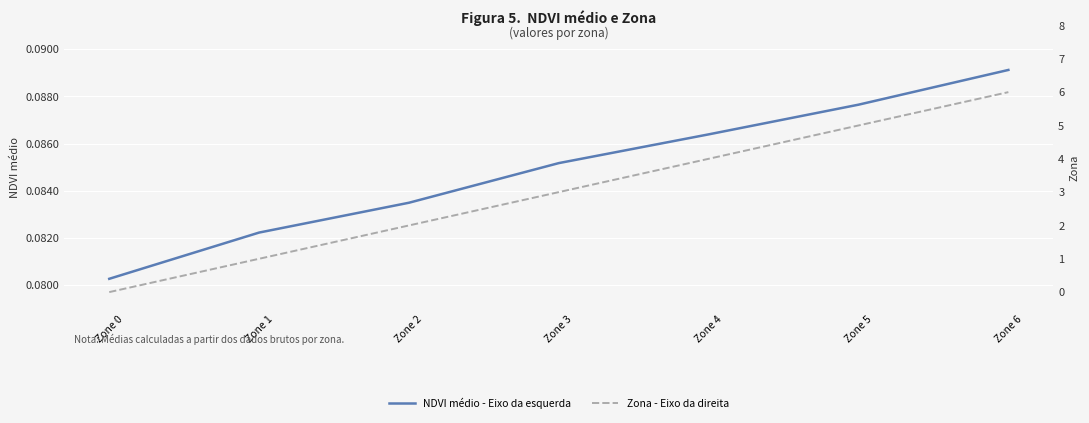

What is the sum of all Zona - Eixo da direita values?

21.0